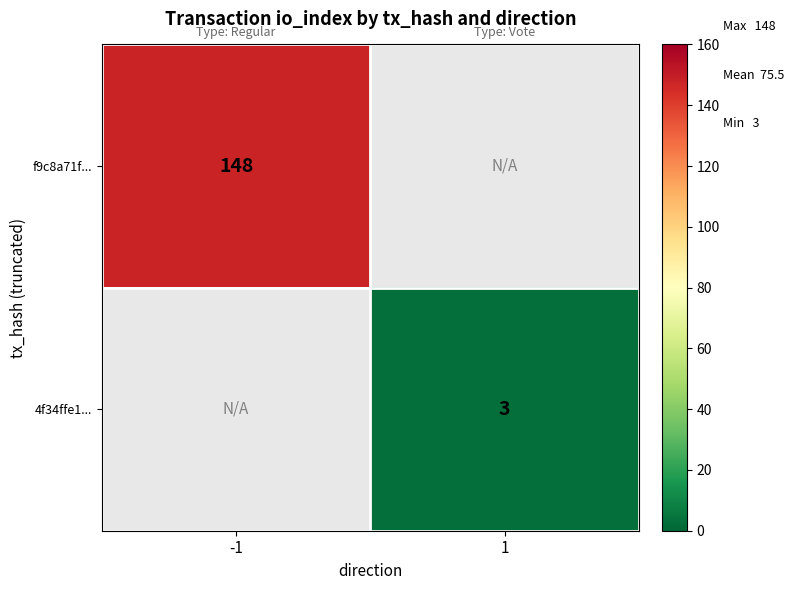

True or false: f9c8a71f... has a value of 36 at -1.

False